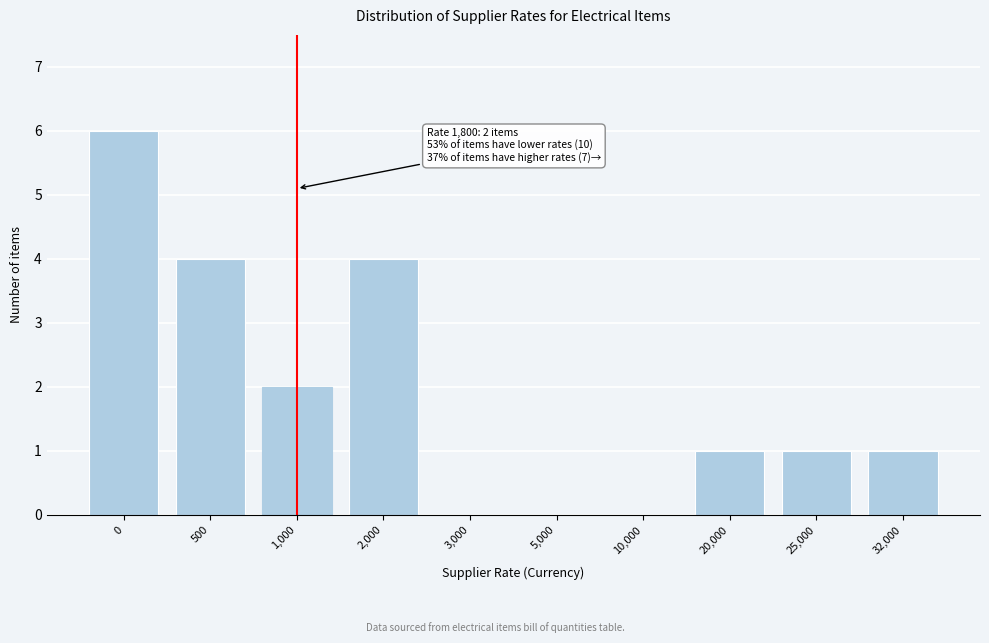

Reading right to left, what are all the values shown in this chart?

32,000=1	25,000=1	20,000=1	10,000=0	5,000=0	3,000=0	2,000=4	1,000=2	500=4	0=6